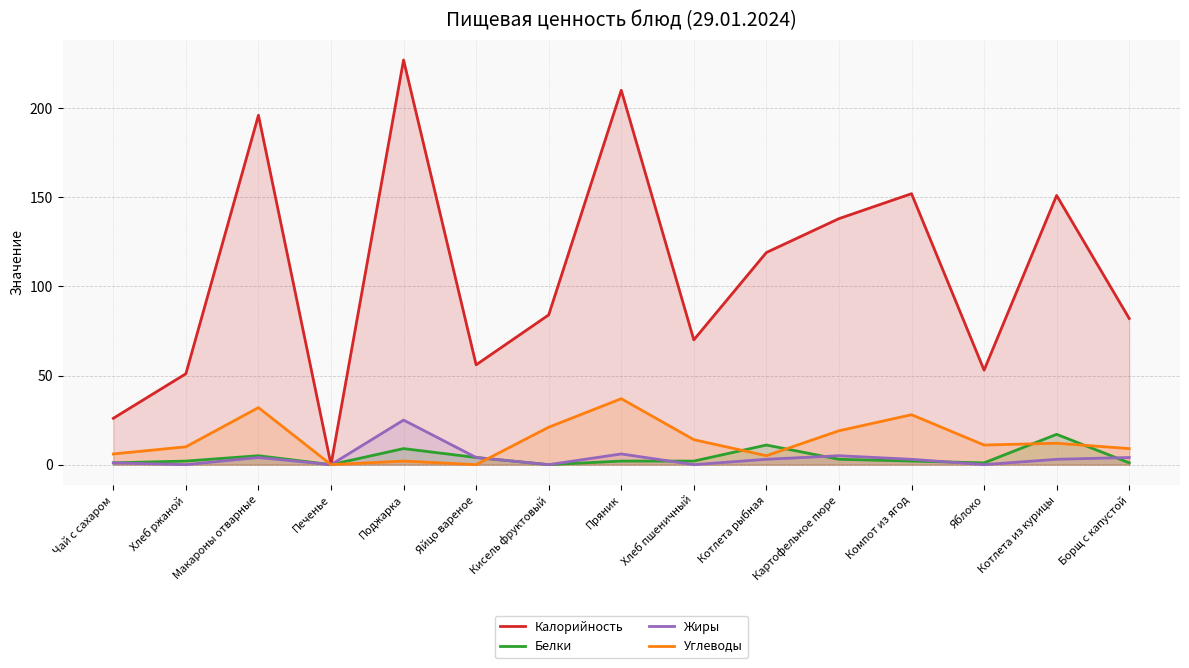

Between Печенье and Котлета из курицы, which series saw the biggest shift?

Калорийность